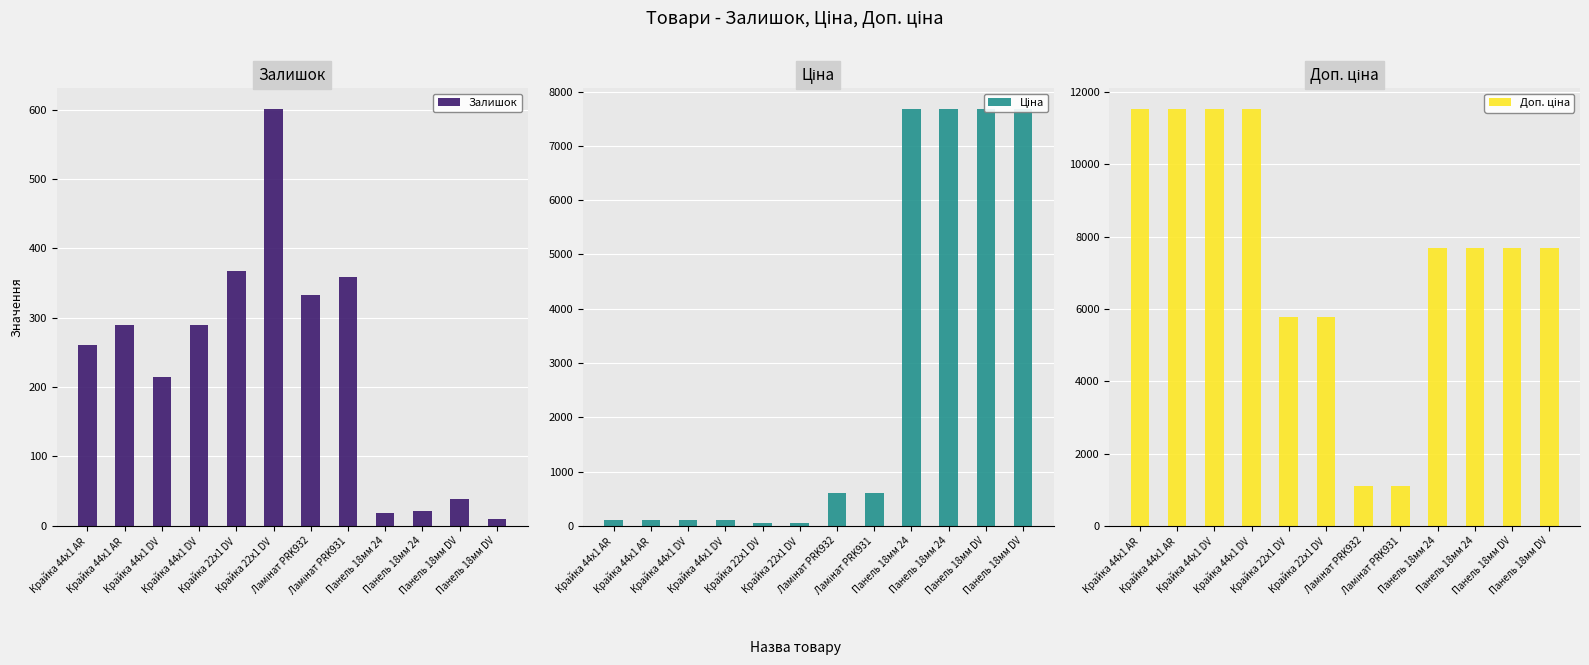

Rank the series by their maximum value, from lowest to highest.

Залишок, Ціна, Доп. ціна